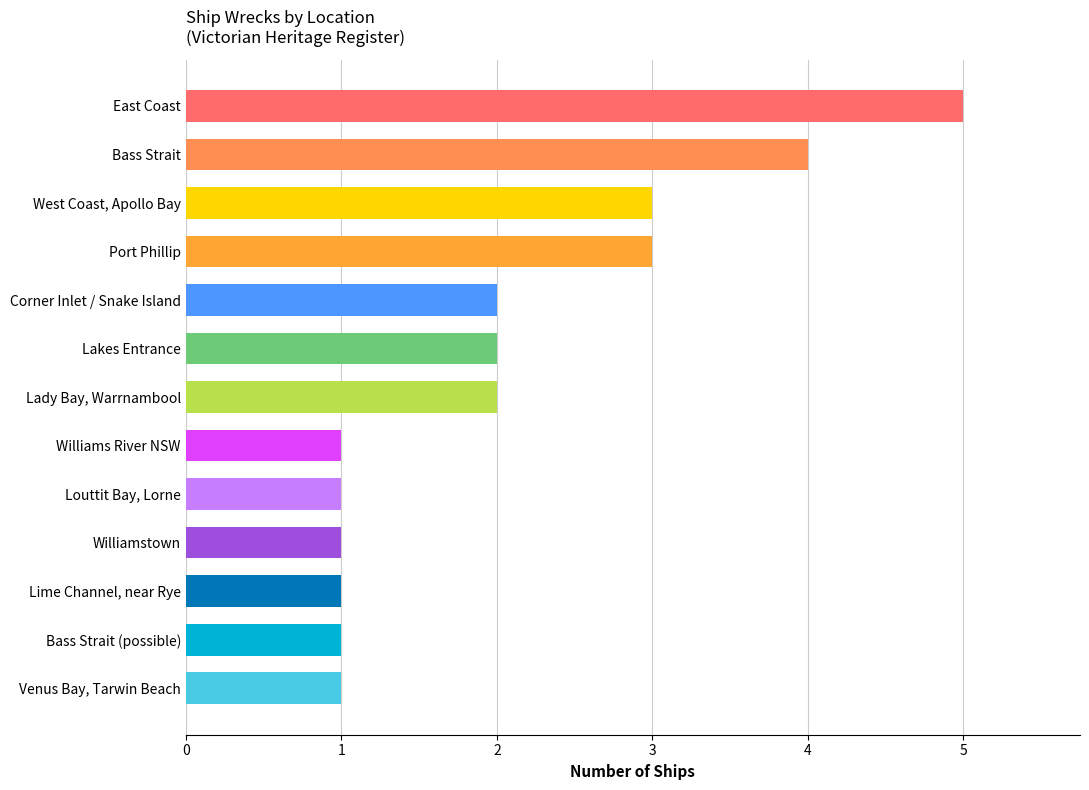

Reading top to bottom, extract all data points from this chart.

East Coast=5	Bass Strait=4	West Coast, Apollo Bay=3	Port Phillip=3	Corner Inlet / Snake Island=2	Lakes Entrance=2	Lady Bay, Warrnambool=2	Williams River NSW=1	Louttit Bay, Lorne=1	Williamstown=1	Lime Channel, near Rye=1	Bass Strait (possible)=1	Venus Bay, Tarwin Beach=1